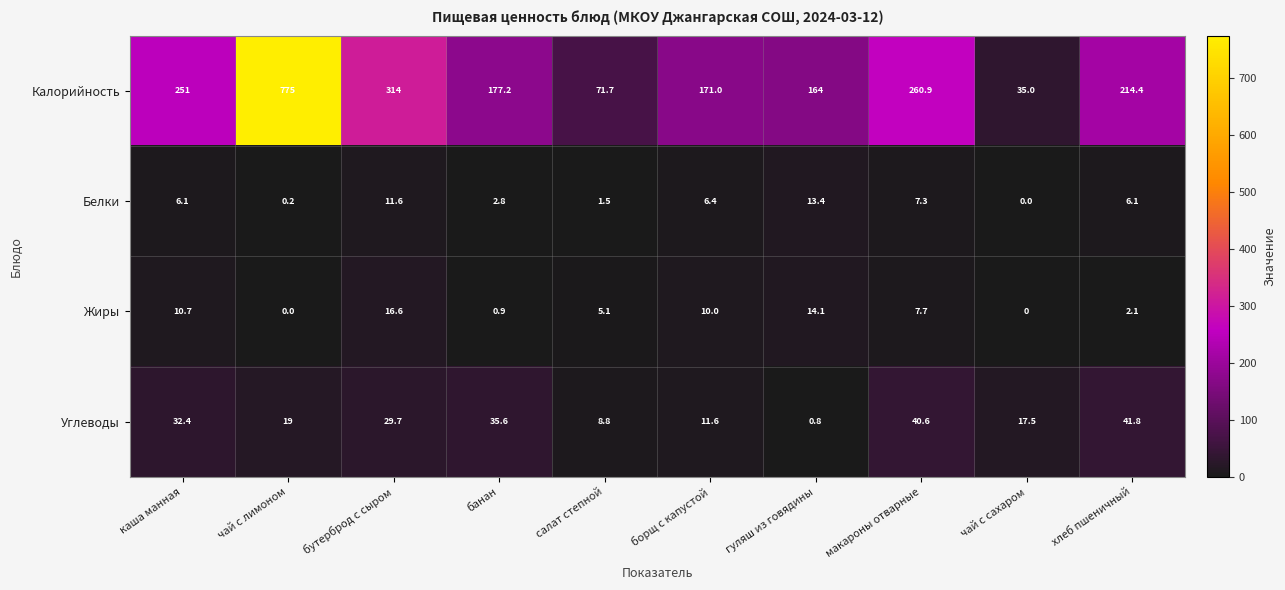

At which category does the chart reach its peak across all series?

чай с лимоном